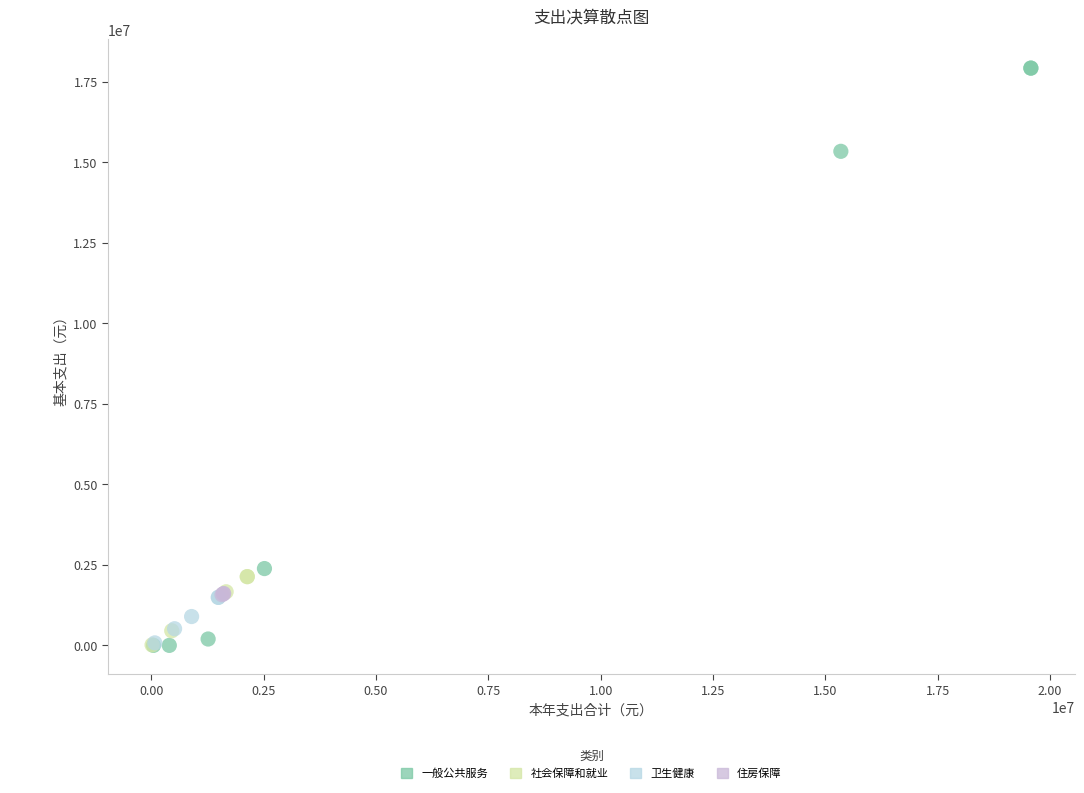

Which series contains the highest Y value?

一般公共服务